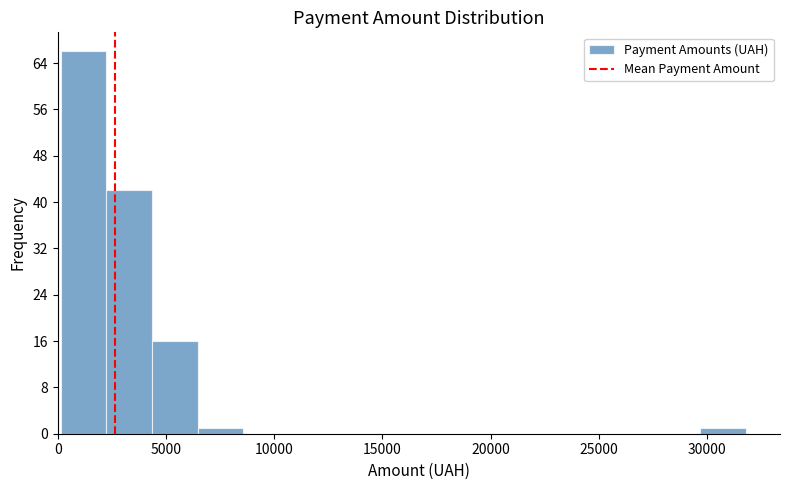

Reading left to right, list every bar in this chart as the range it spans on the x-axis followed by its height. Neither the bar edges nor the heights are printed on the chart, so give them approximately, as read against the axes.

0 to 2000: 66
2000 to 4500: 42
4500 to 6500: 16
6500 to 8500: 1
8500 to 10500: 0
10500 to 13000: 0
13000 to 15000: 0
15000 to 17000: 0
17000 to 19000: 0
19000 to 21000: 0
21000 to 23500: 0
23500 to 25500: 0
25500 to 27500: 0
27500 to 29500: 0
29500 to 32000: 1